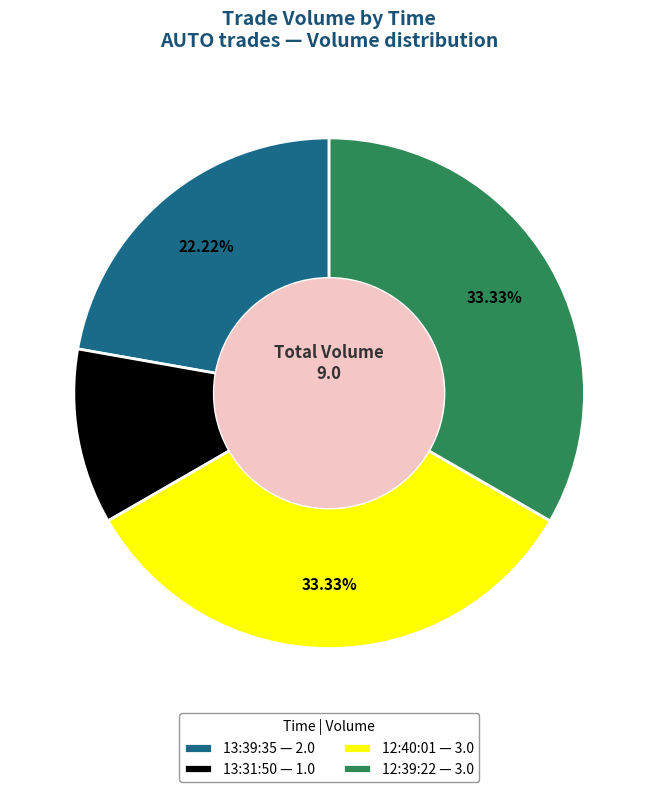

Does any single category account for the majority?

No